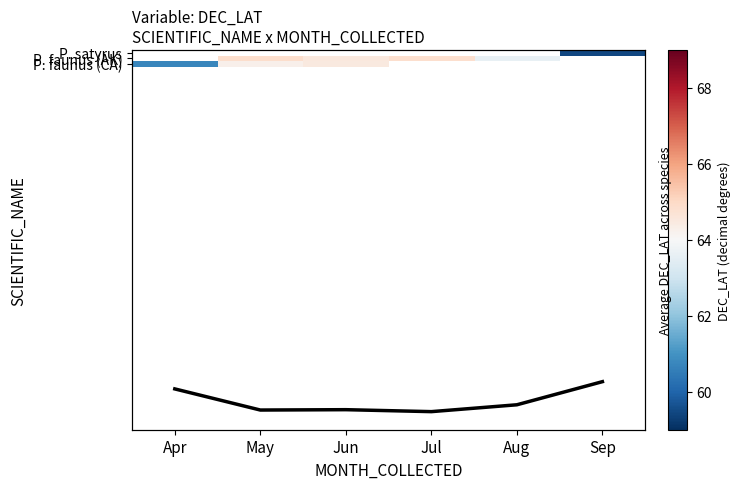

True or false: P. faunus (CA) has a value of 90.2 at May.

False